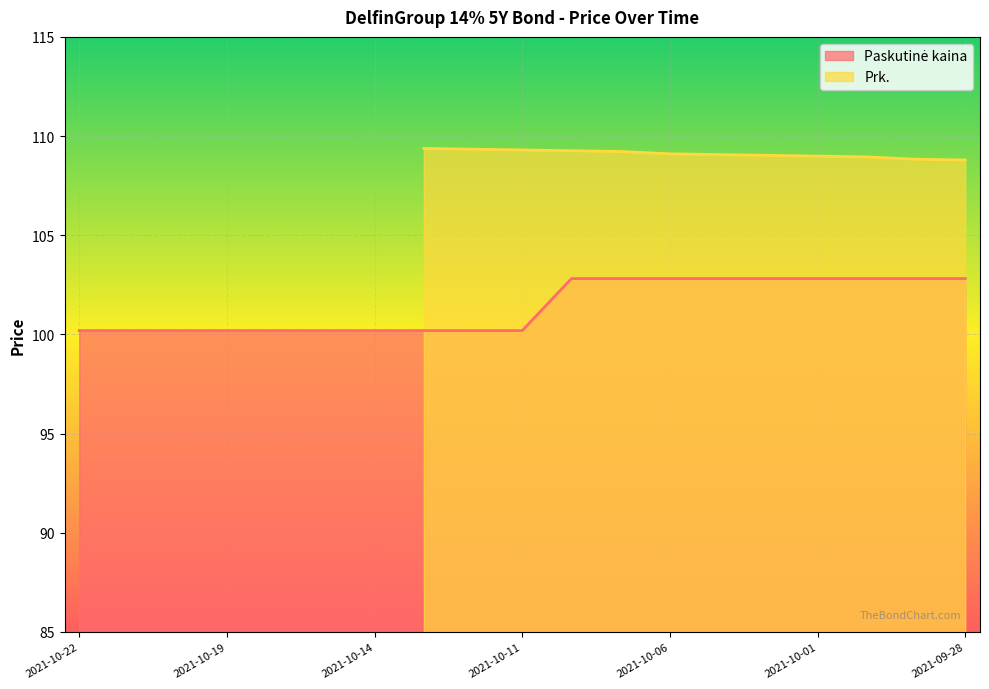

What is the label of the 16th point from the left?

2021-10-01